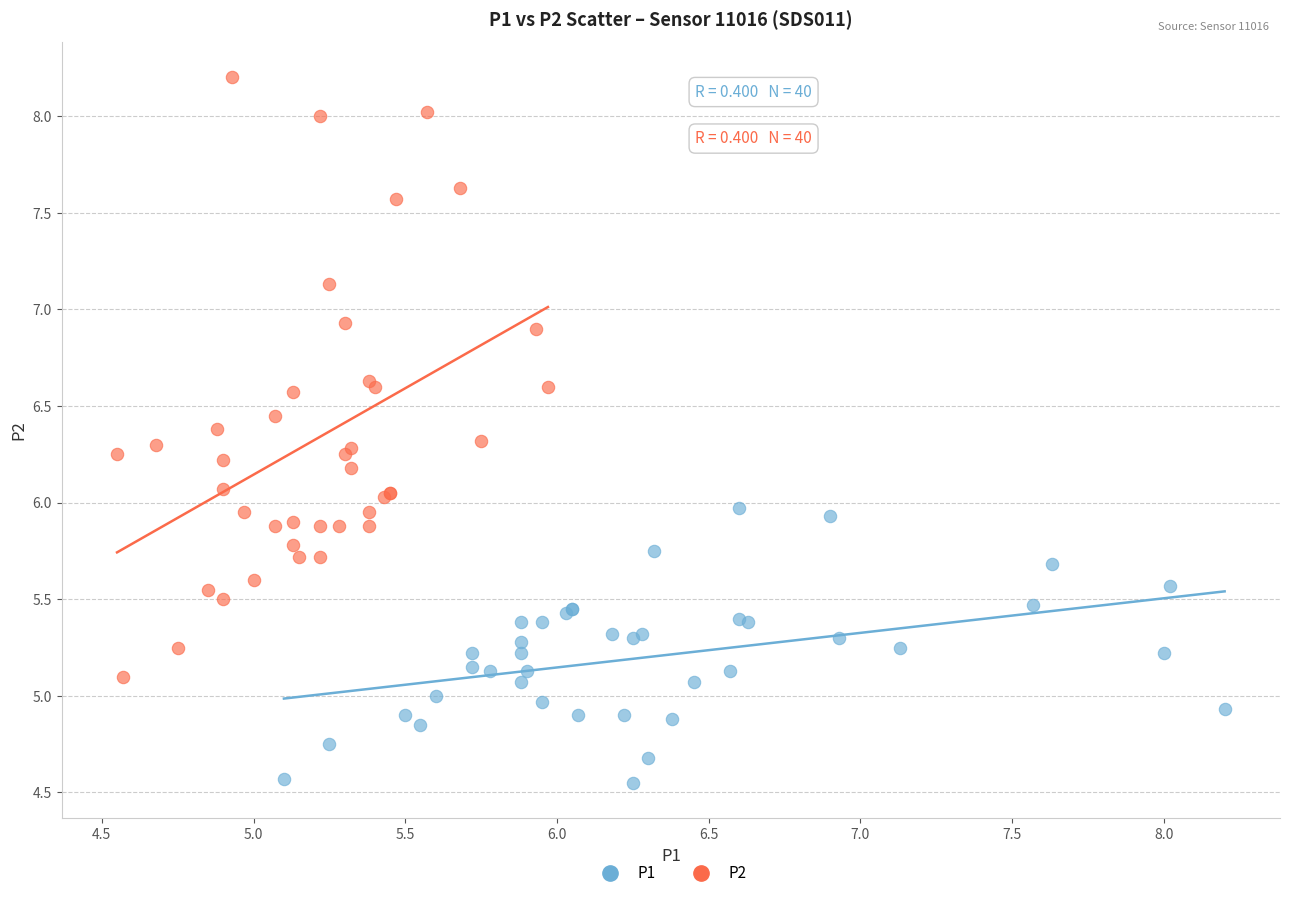

Which series contains the highest Y value?

P2